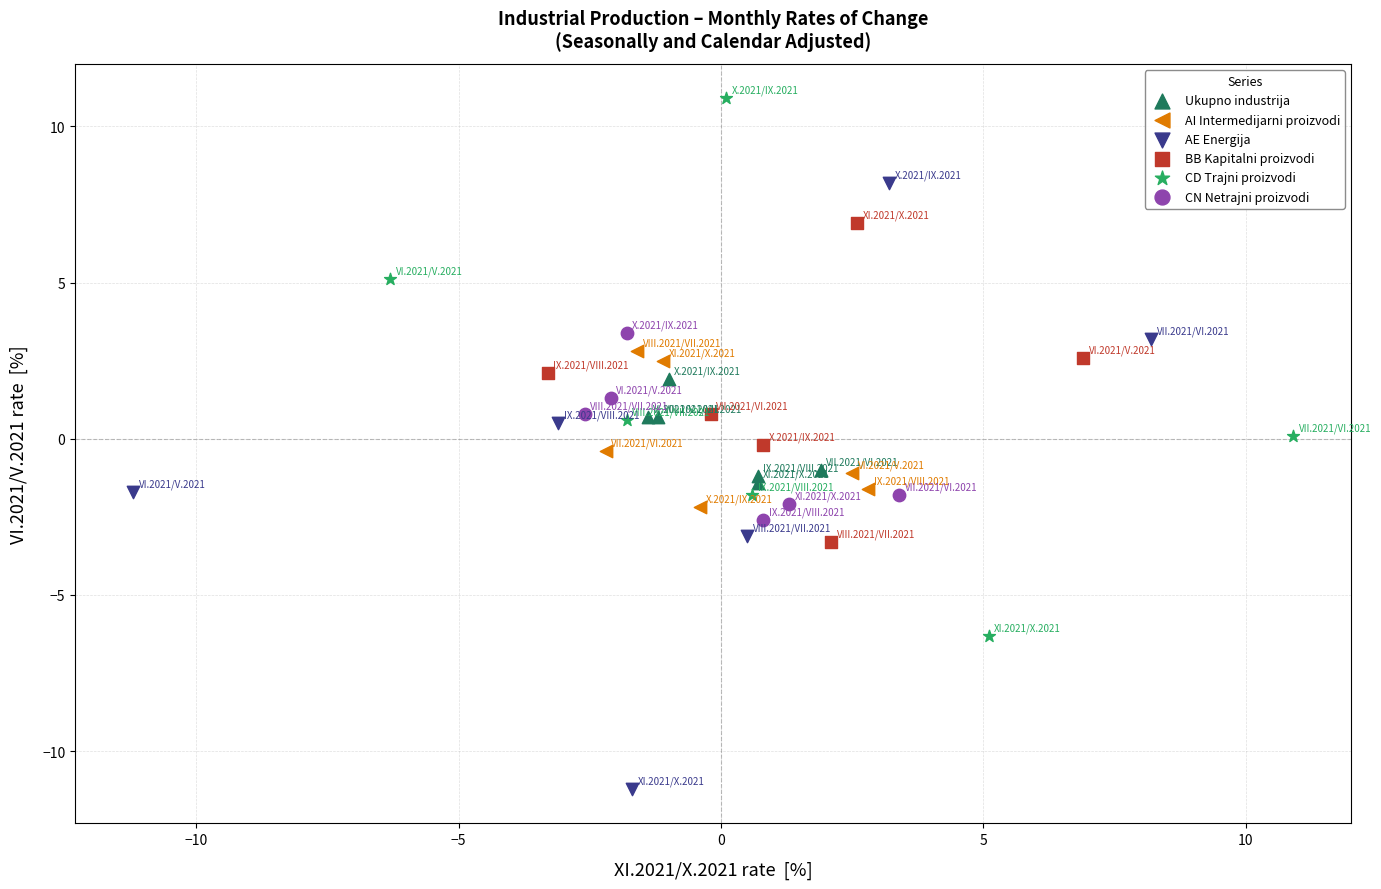

Which series has the largest Y range (max minus min)?

AE Energija